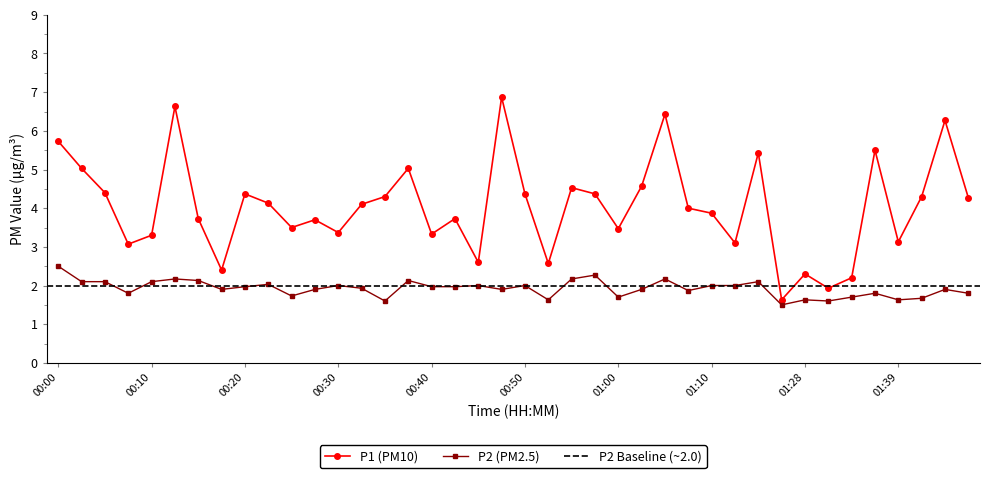

What is the difference between the maximum and second lowest values in the P1 series?

4.9